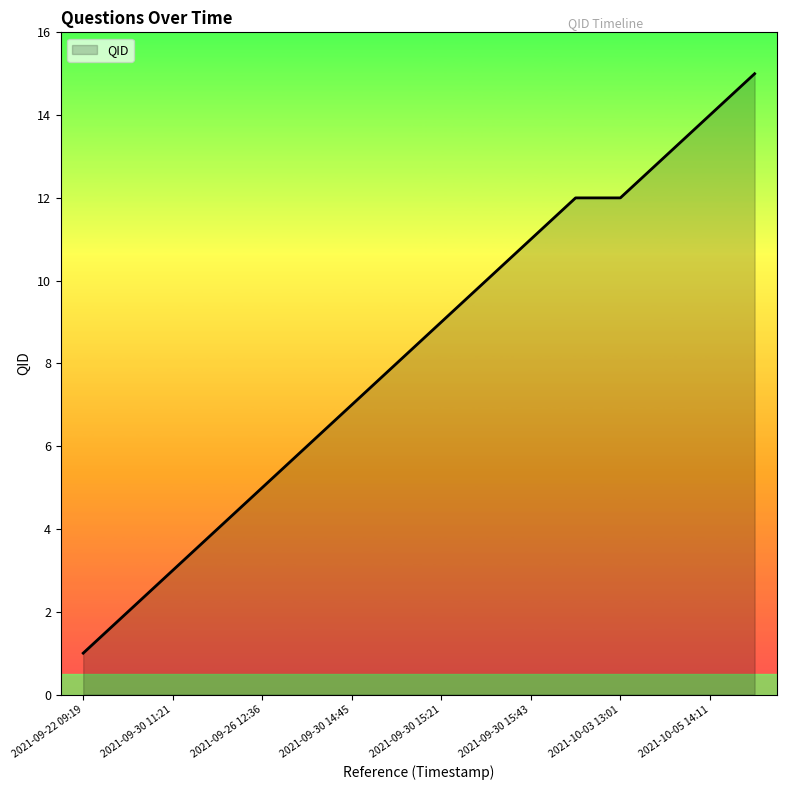

What is the difference between the maximum and minimum values?

14